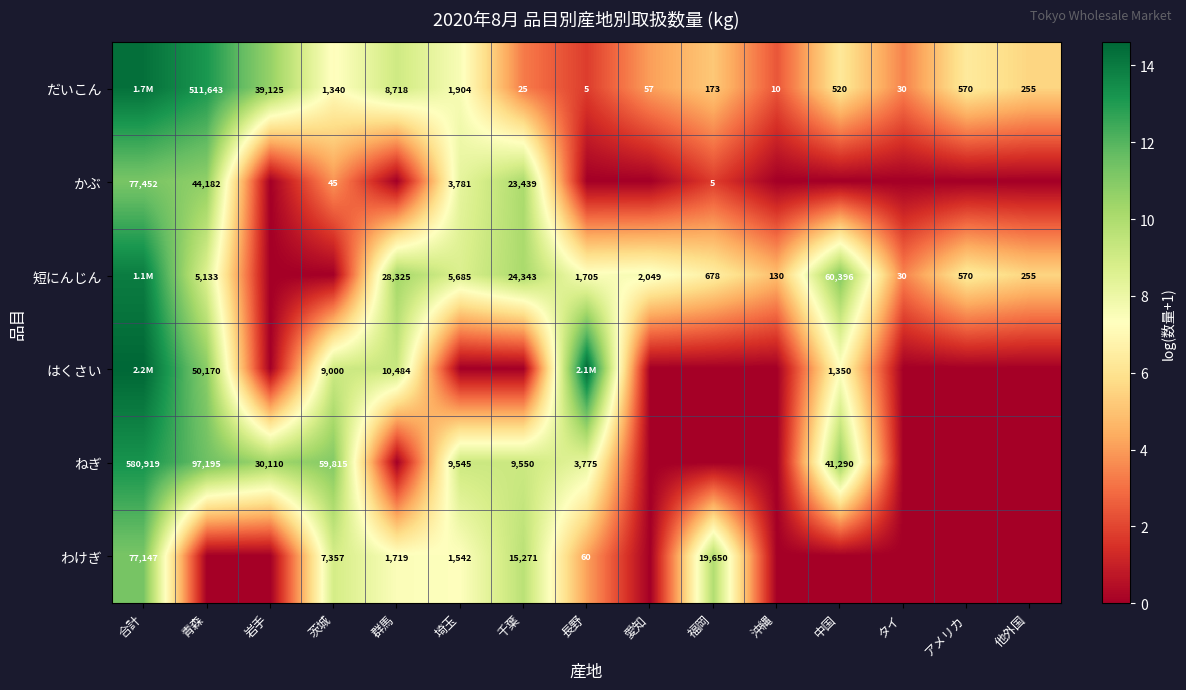

Is the value of 短にんじん at 群馬 greater than the value of かぶ at 青森?

No